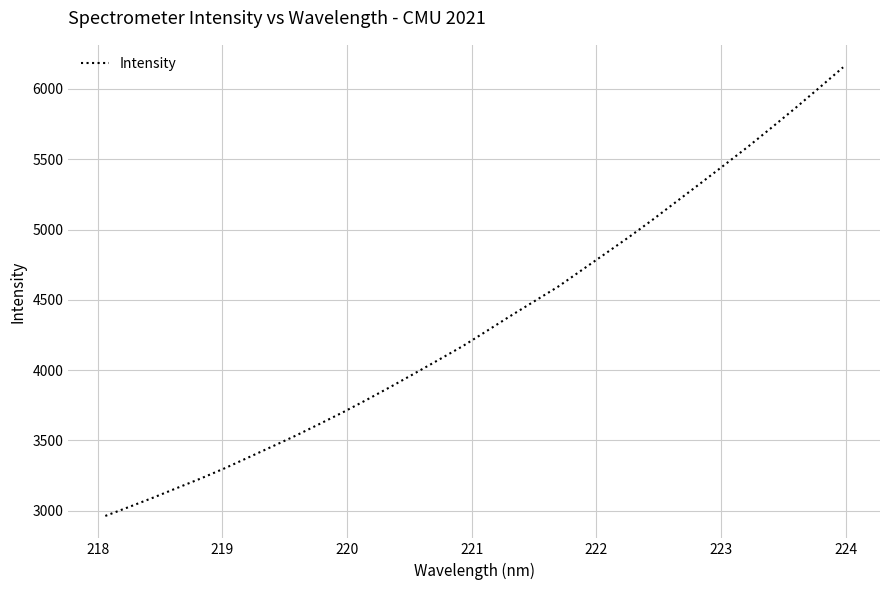

What is the maximum value shown in the chart?

6154.1